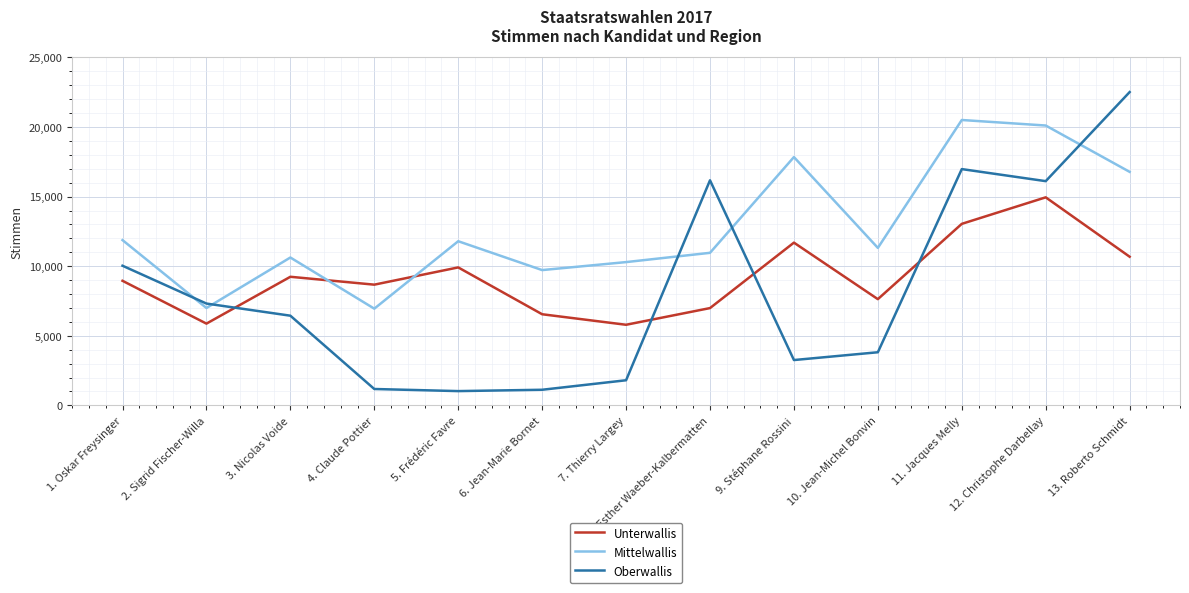

Which series has the largest range (max minus min)?

Oberwallis